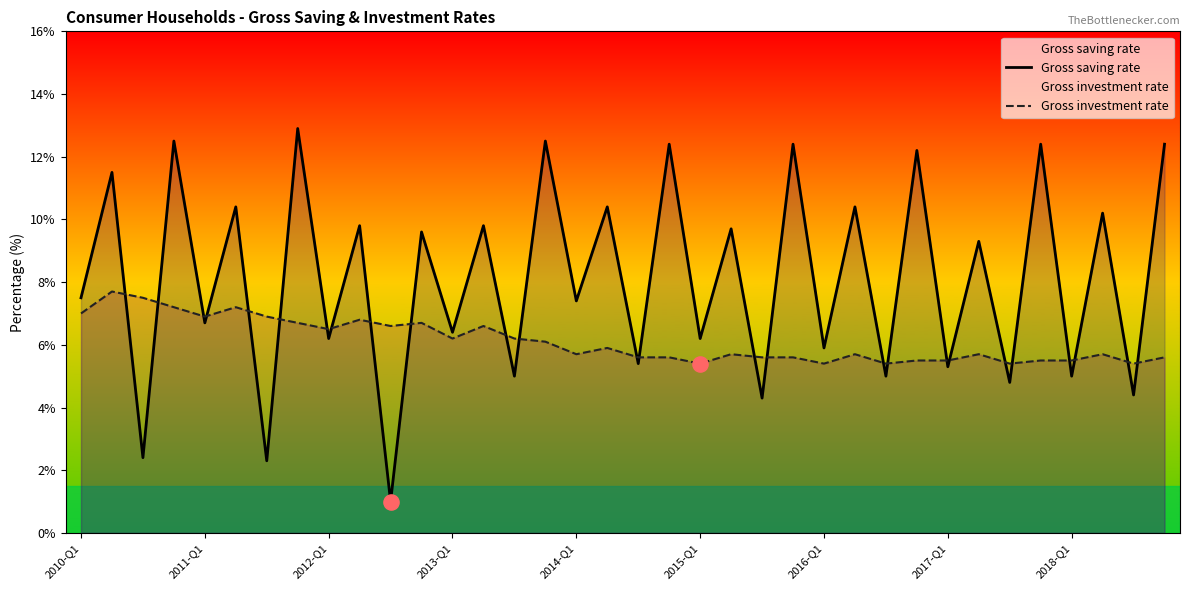

What is the total value across all series at 13?

16.4